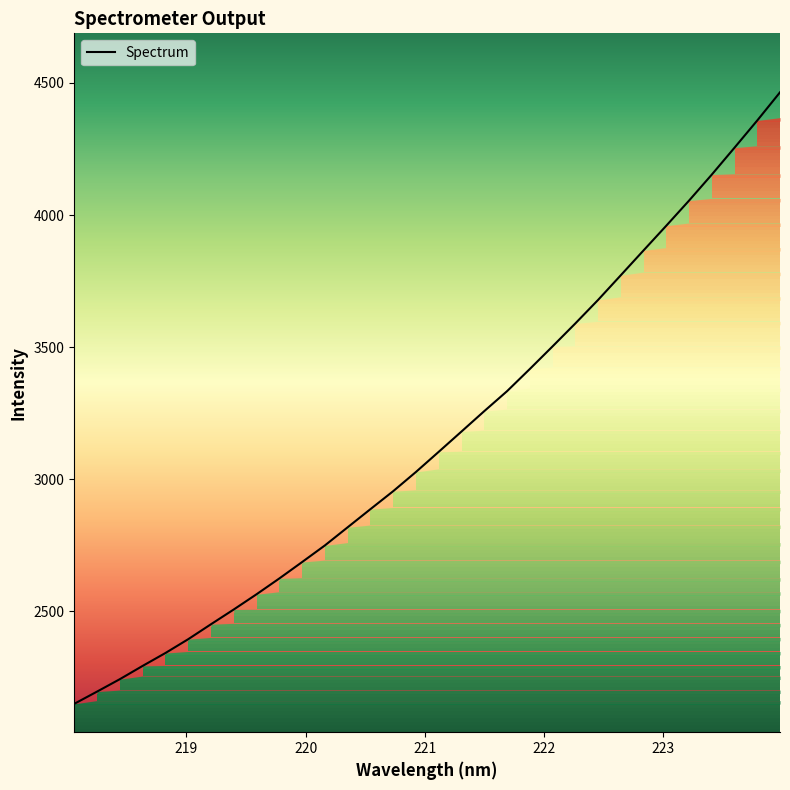

How many data points does each series have?

32